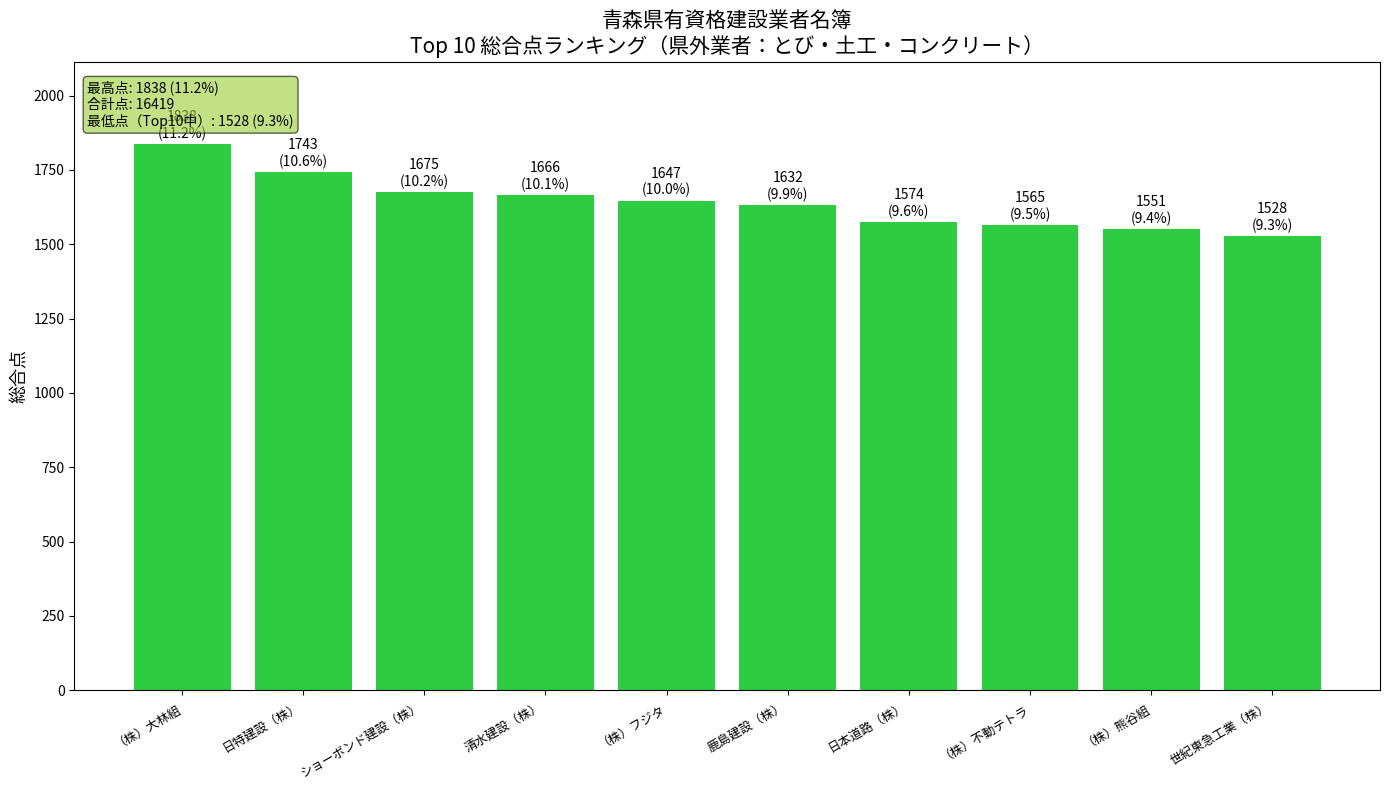

What value does the data have at ショーボンド建設（株）, to the nearest 5?

1675